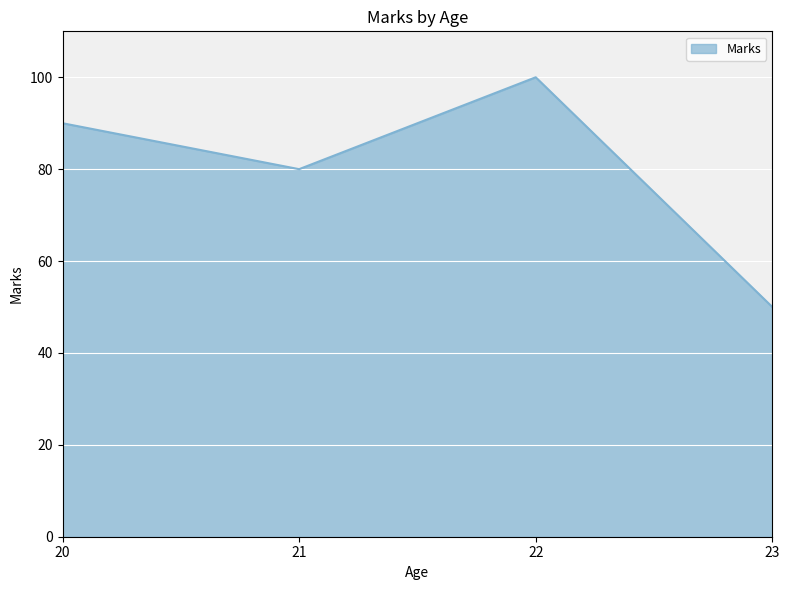

Reading left to right, list all the values displayed in this chart.

90	80	100	50